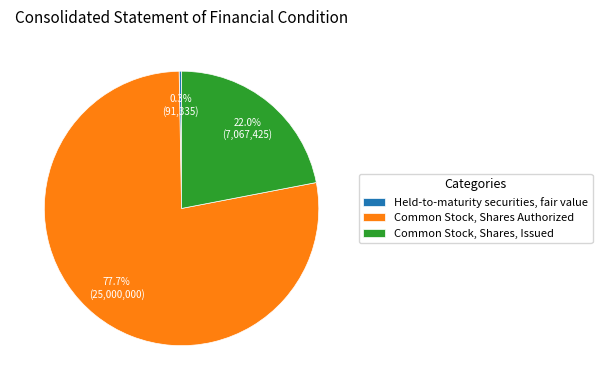

What is the ratio of the value at Common Stock, Shares, Issued to the value at Common Stock, Shares Authorized?

0.3